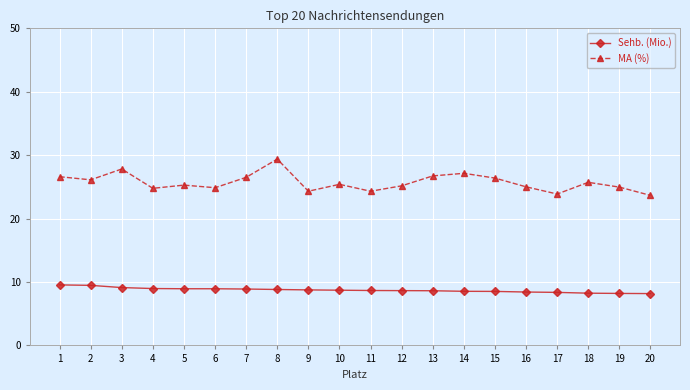

Rank the series by their average value, from lowest to highest.

Sehb. (Mio.), MA (%)